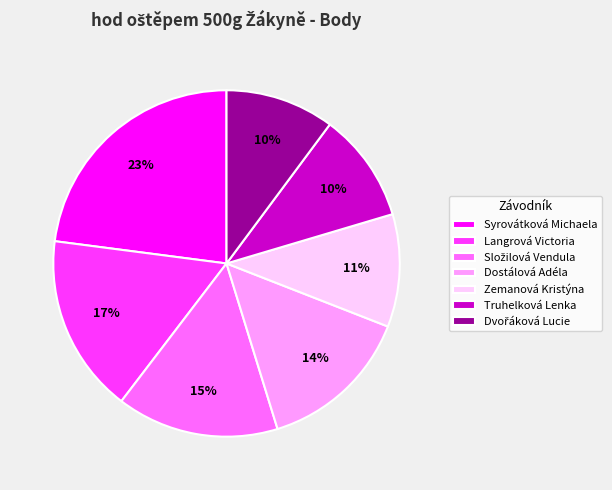

How many slices are in this pie chart?

7